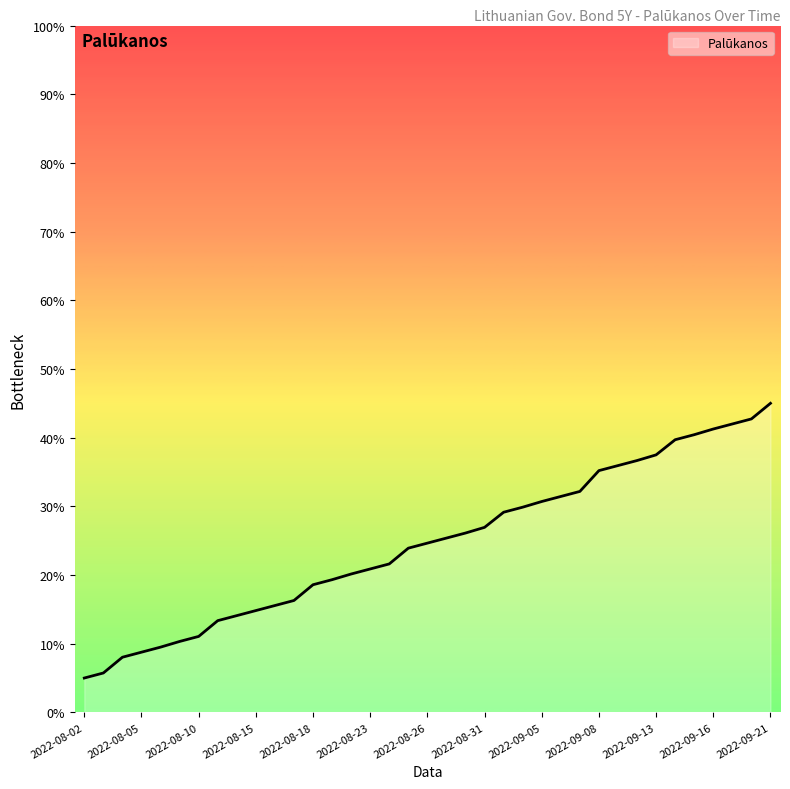

What is the greatest value displayed?

45.0